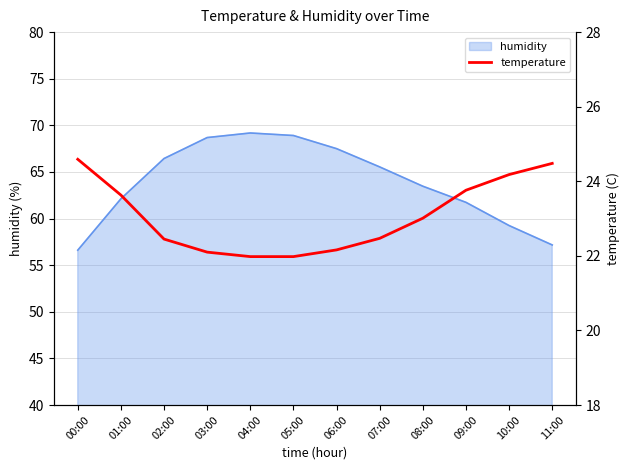

The value at 09:00 is 15.6. True or false?

False